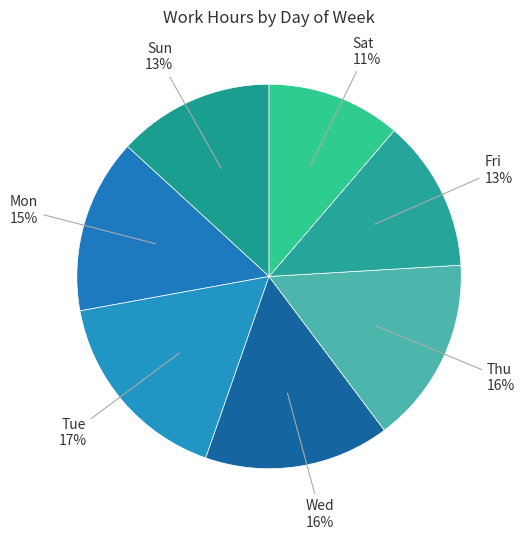

Does Tue account for over 50% of the chart?

No